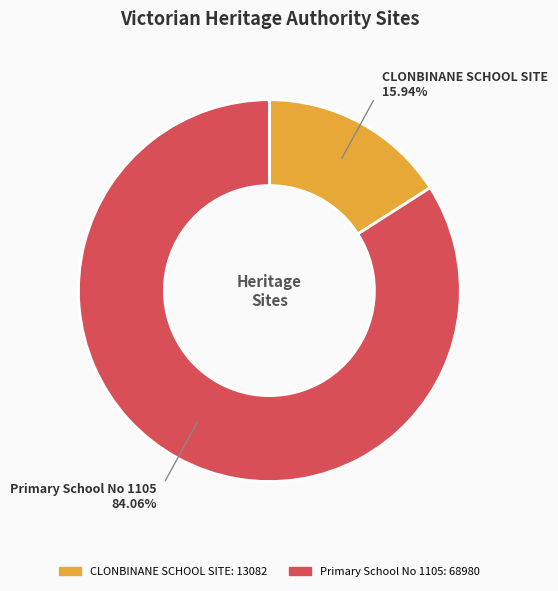

Is there a majority slice in this chart?

Yes